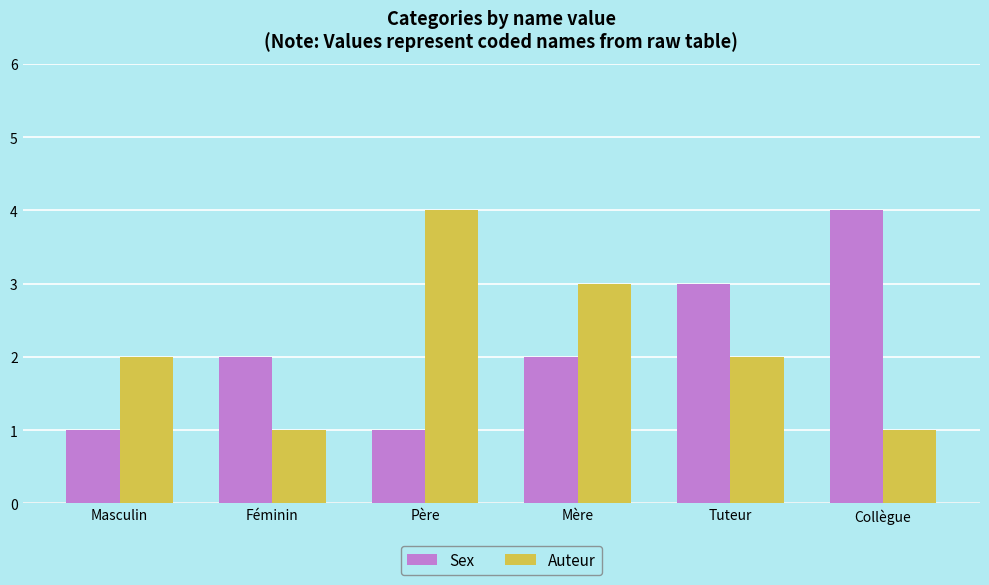

How many groups of bars are there?

6